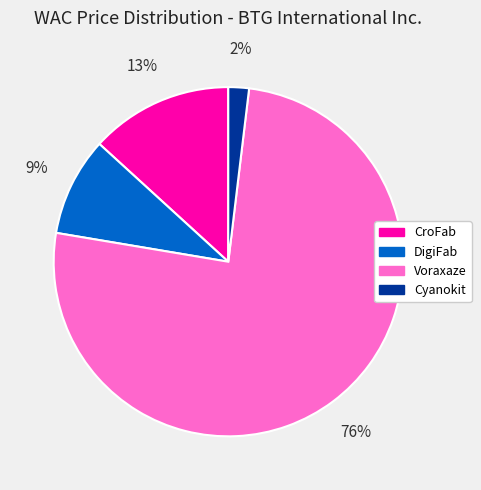

The Cyanokit slice represents 2% of the pie. True or false?

True